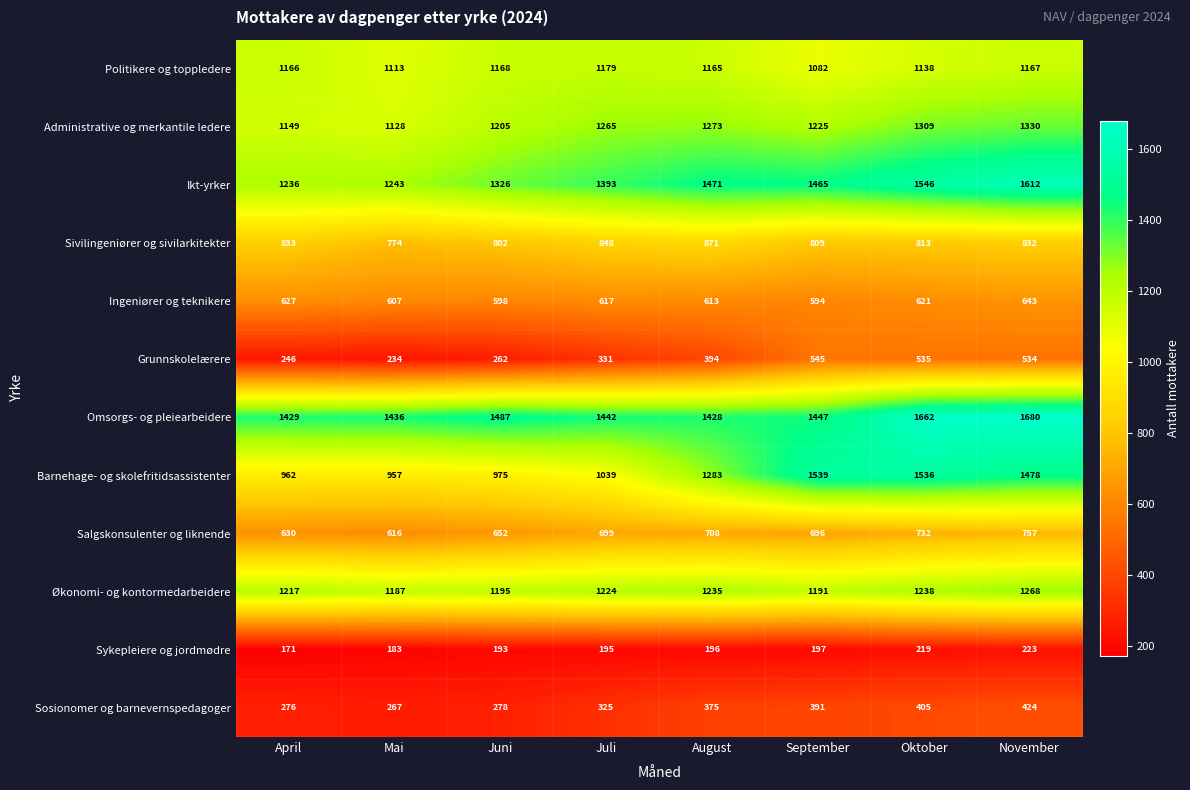

Which series has the largest total across all categories?

Omsorgs- og pleiearbeidere